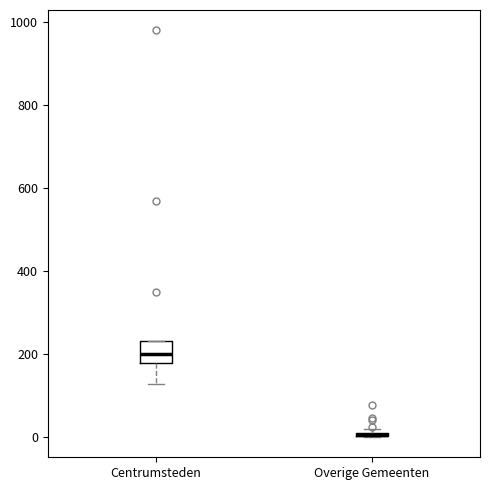

Where is the upper edge of the box for Centrumsteden on the y-axis? The values are not printed on the chart, so give them approximately, as read against the axis.

240